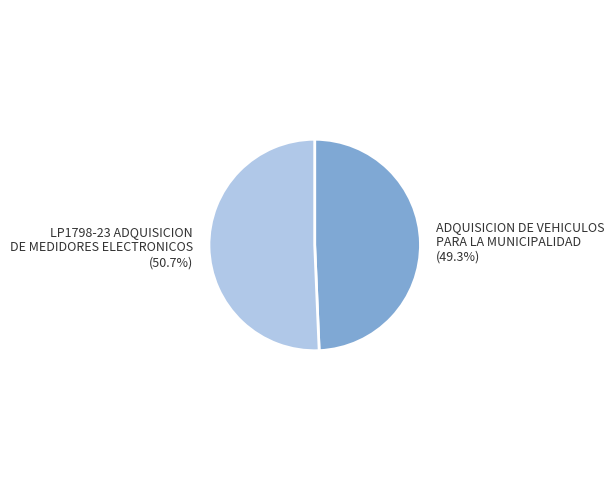

How many segments does this pie chart have?

2